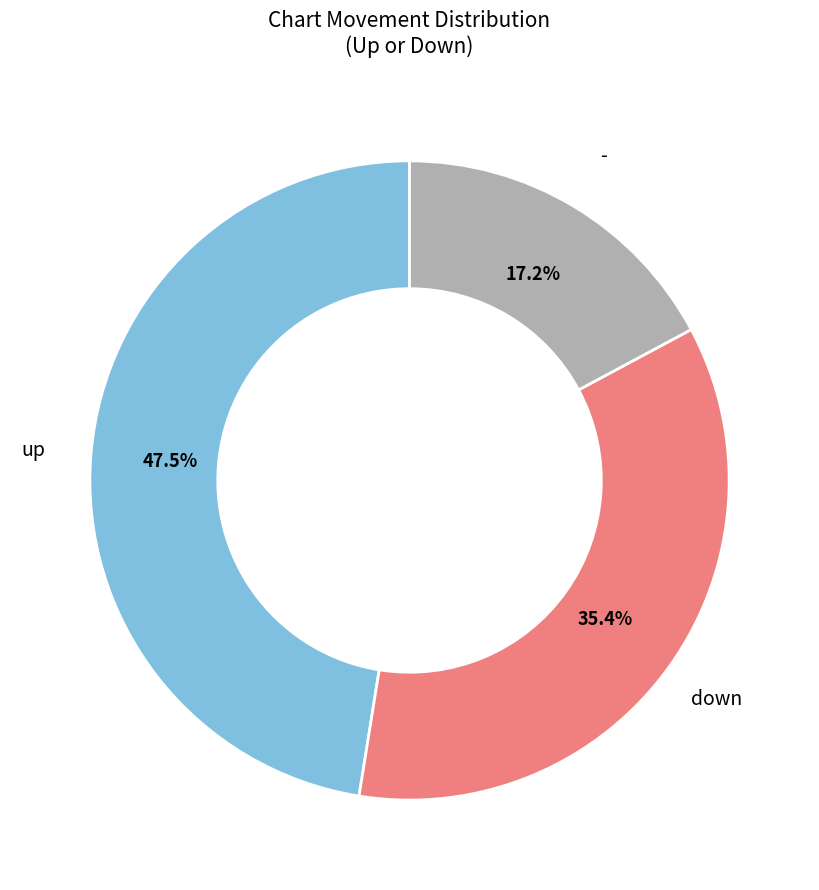

Does any single category account for the majority?

No